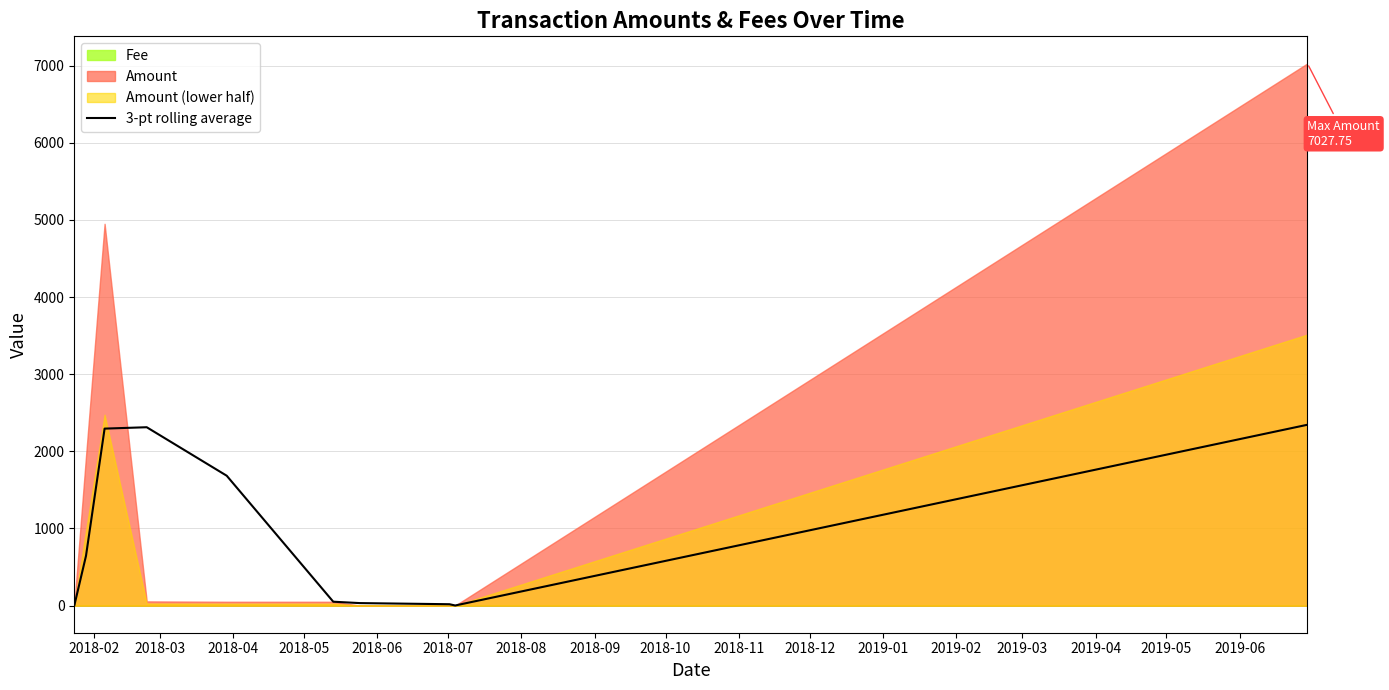

How many interior local valleys (lower than both neighbors) does the data have?

2